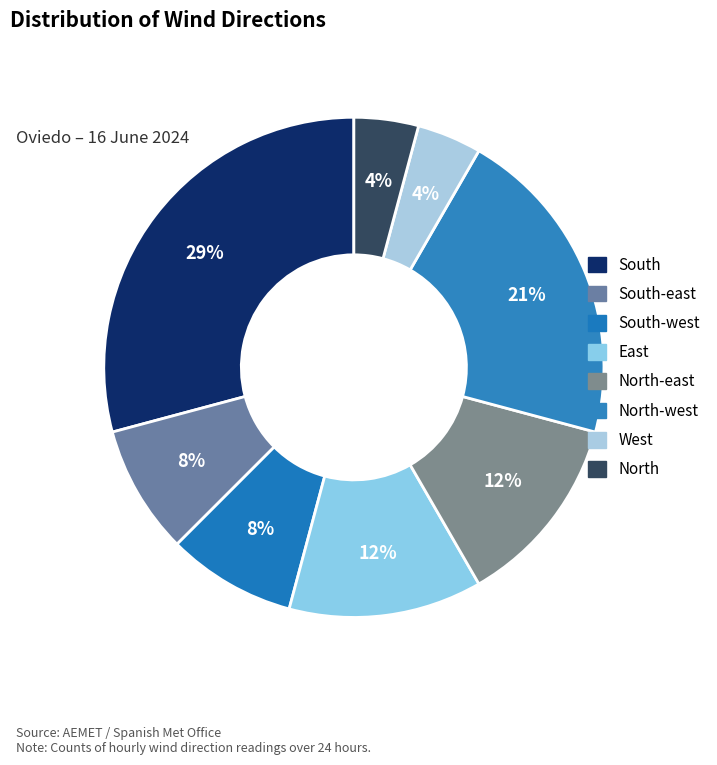

Which category has the biggest portion of the pie?

South